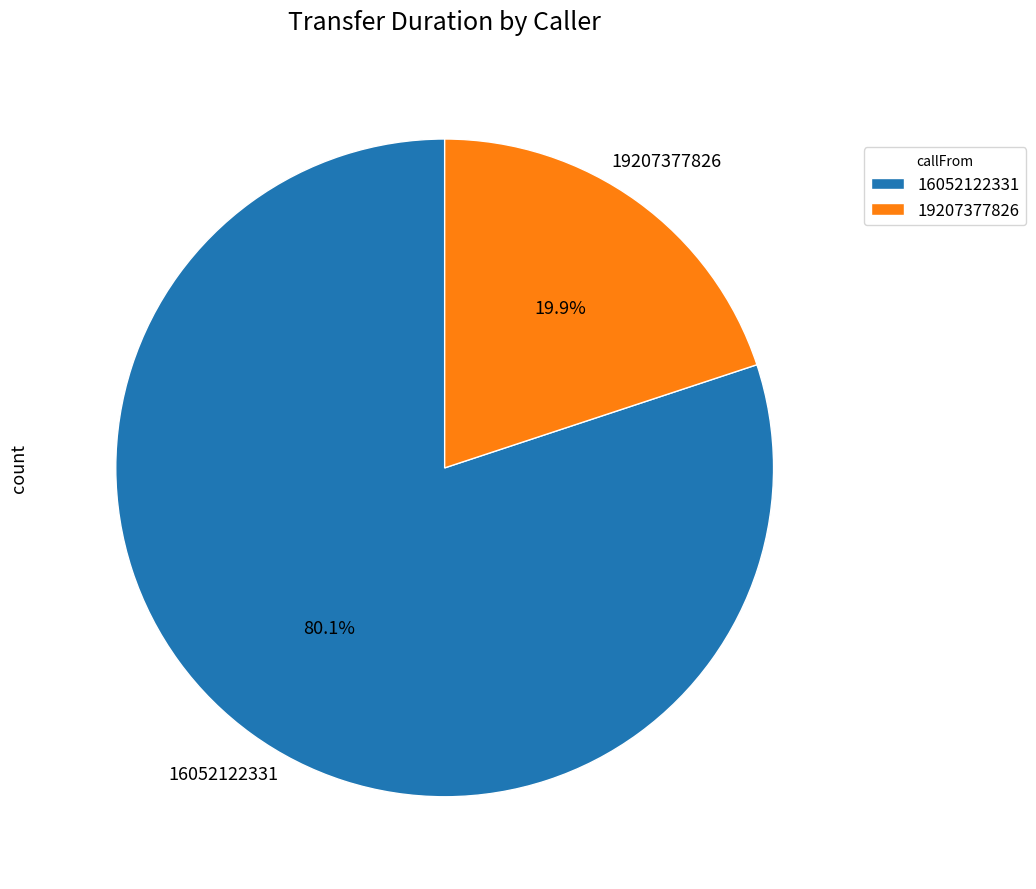

To the nearest percent, what is the difference between the largest and smallest slice percentages?

60%